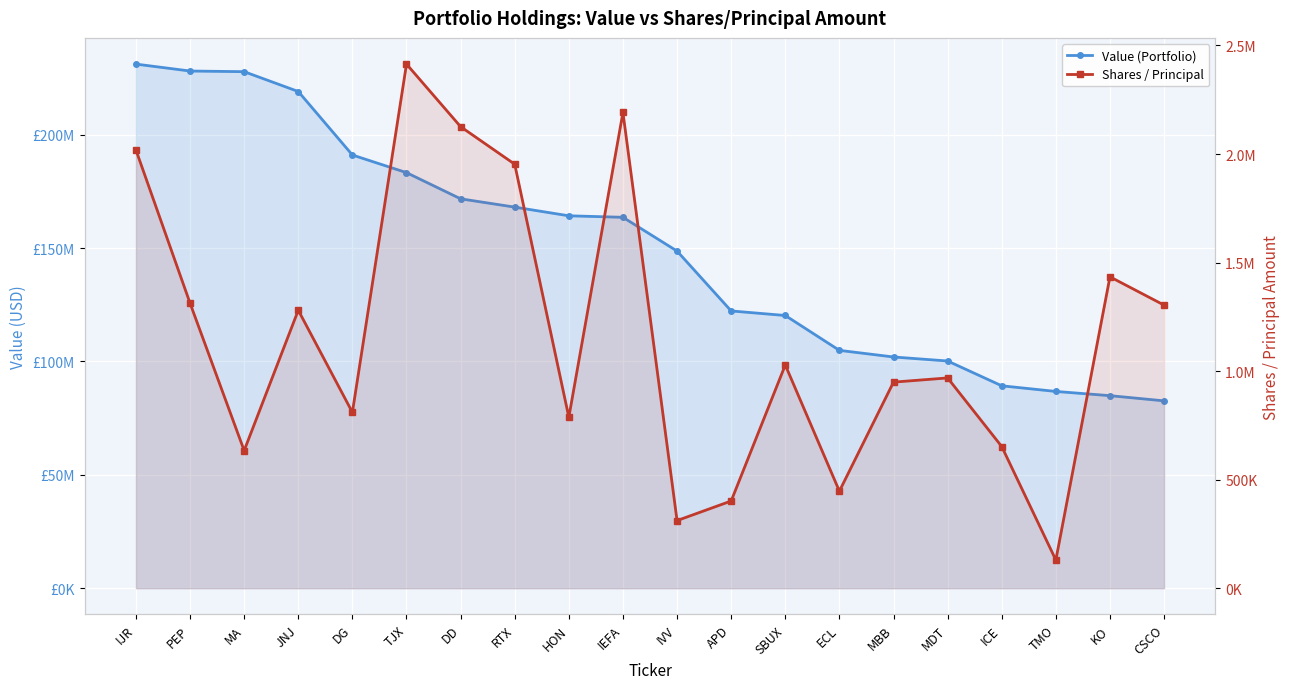

What is the maximum value shown in the chart?

231153000